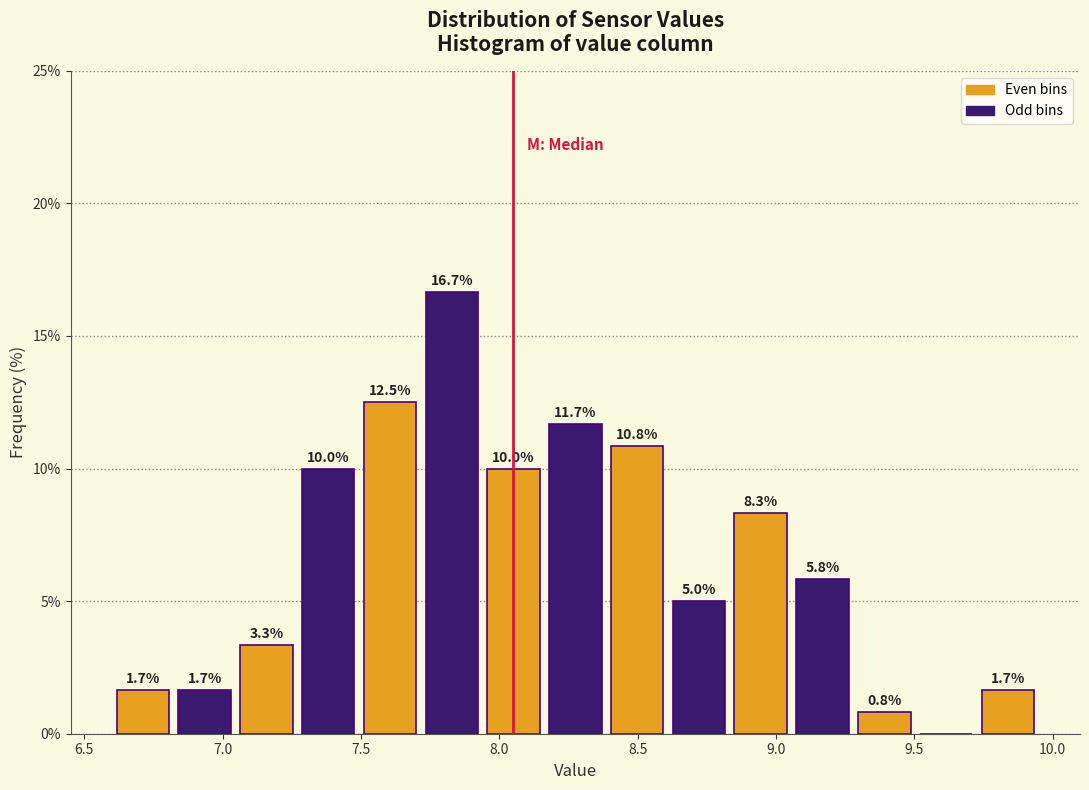

Over which range of the x-axis is the bar tallest?

7.70 to 7.95